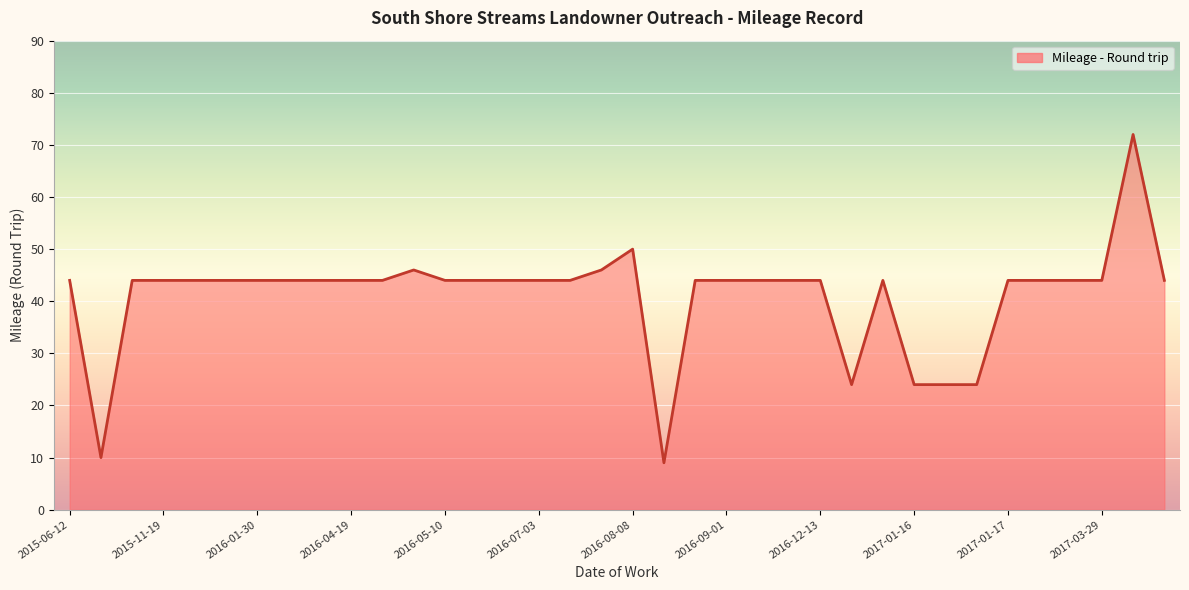

What is the maximum value shown in the chart?

72